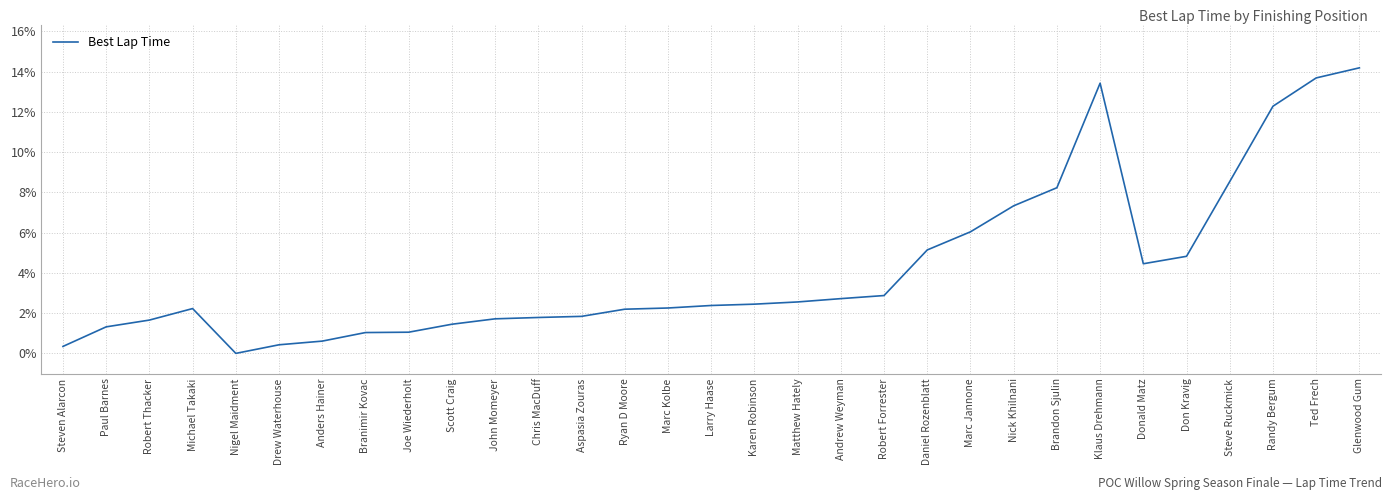

The value at Matthew Hately is 4.0. True or false?

False